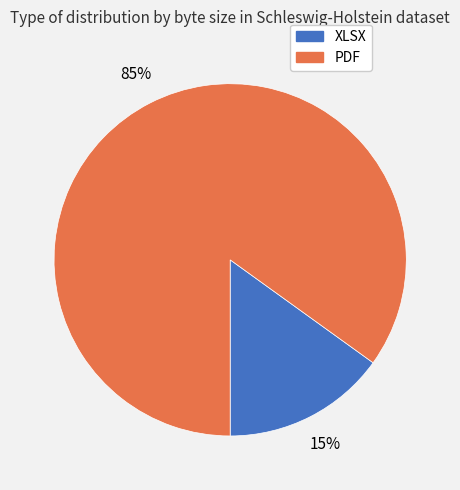

Rank the categories by value from highest to lowest.

PDF, XLSX